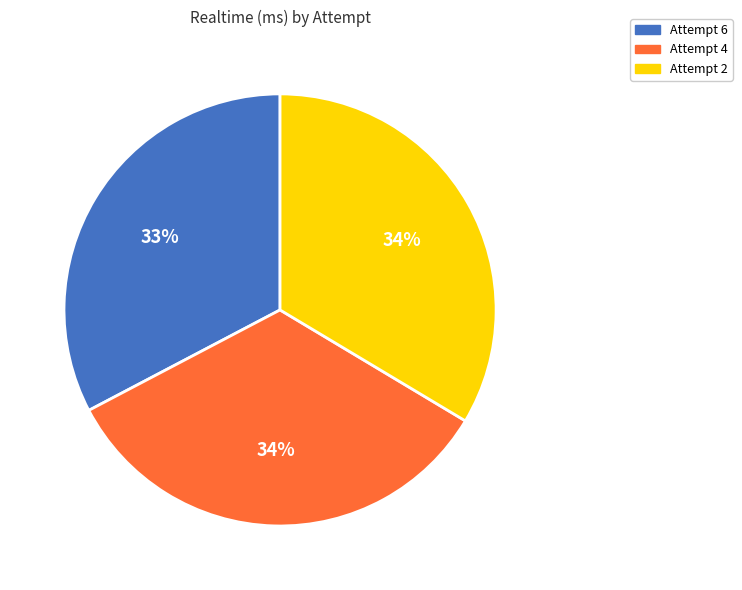

To the nearest percent, what portion does Attempt 2 represent?

34%